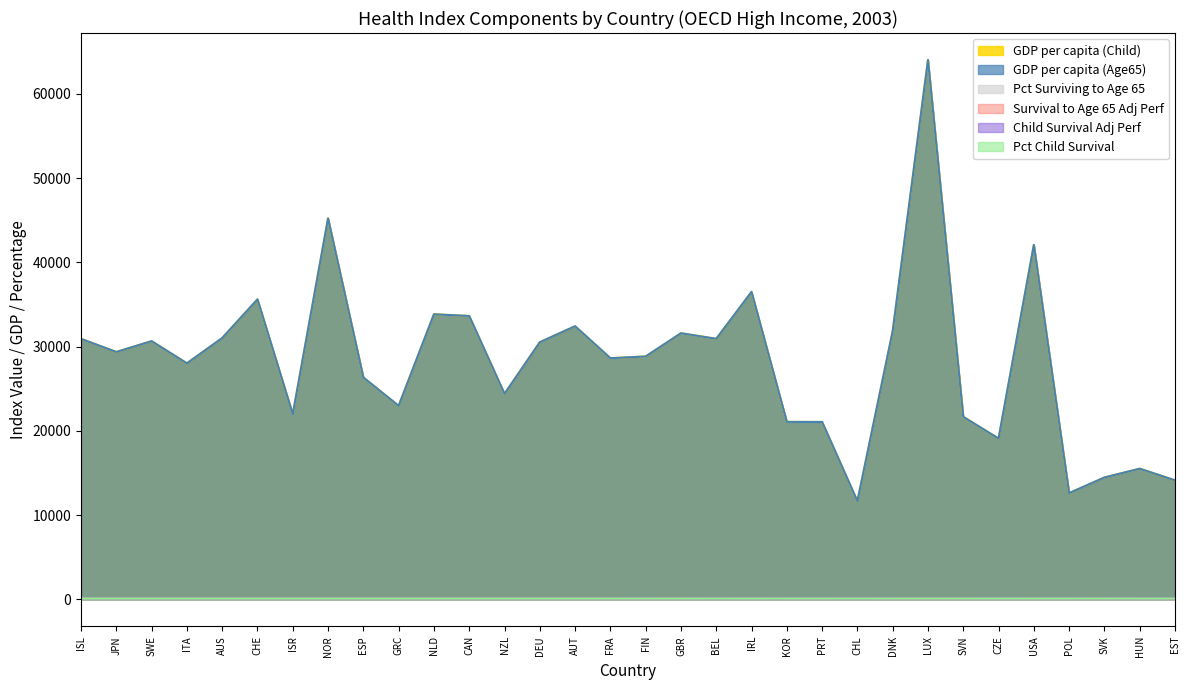

What is the value of the GDP per capita (Child) point at the 30th from the left?

14472.0